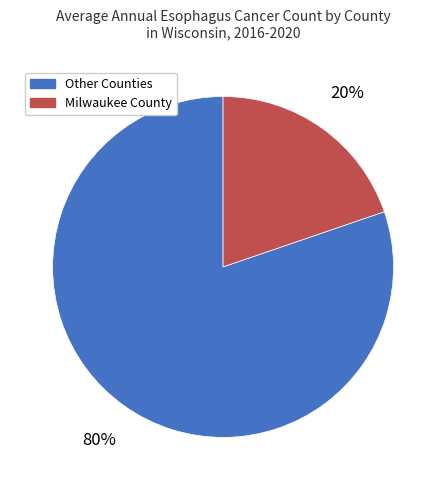

To the nearest percent, what is the average slice percentage?

50%